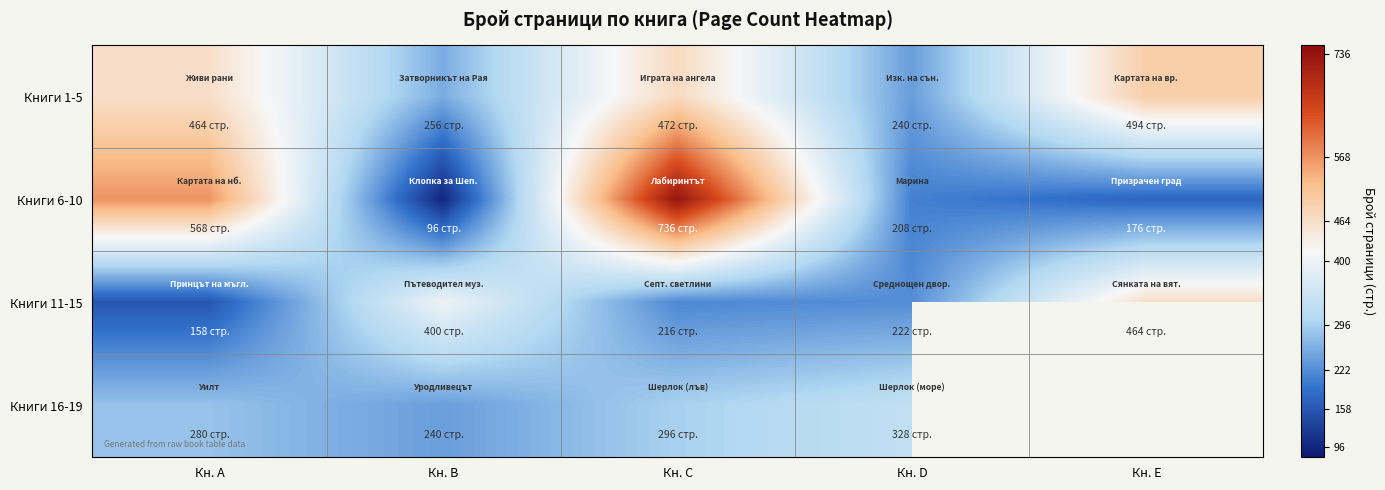

Where is Книги 11-15 nearest to the value 311?

Кн. B